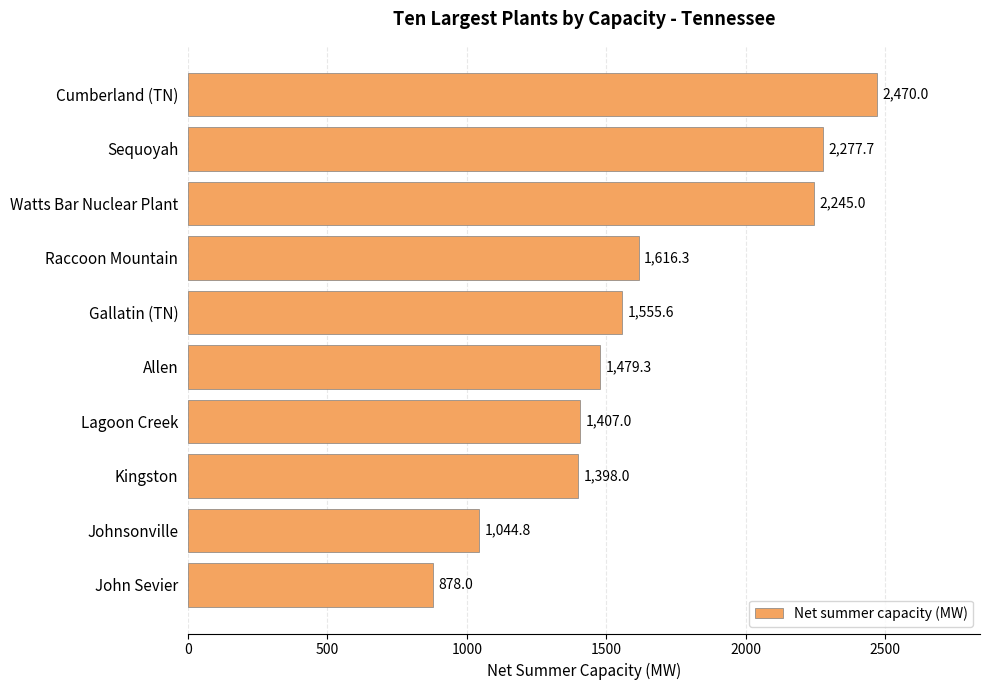

Reading top to bottom, list all the values displayed in this chart.

2470.0	2277.7	2245.0	1616.3	1555.6	1479.3	1407.0	1398.0	1044.8	878.0